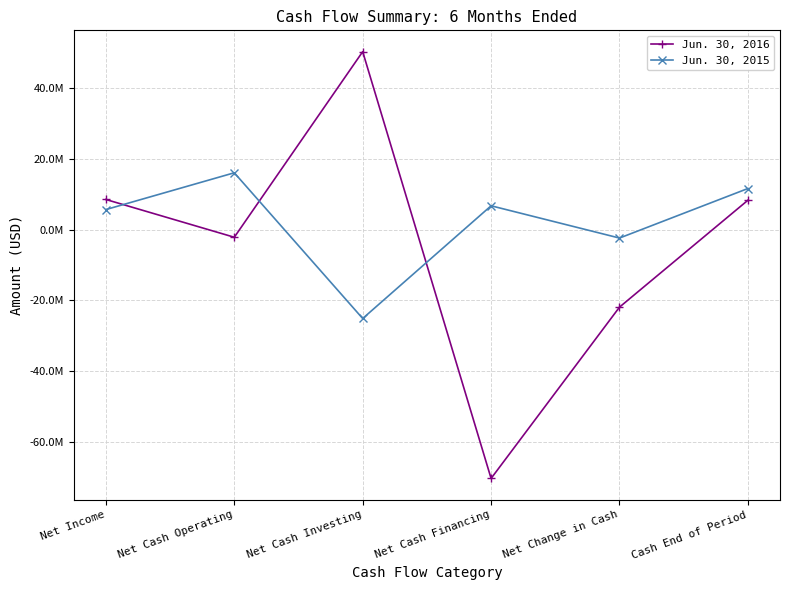

What are all the series names shown in the legend?

Jun. 30, 2016, Jun. 30, 2015